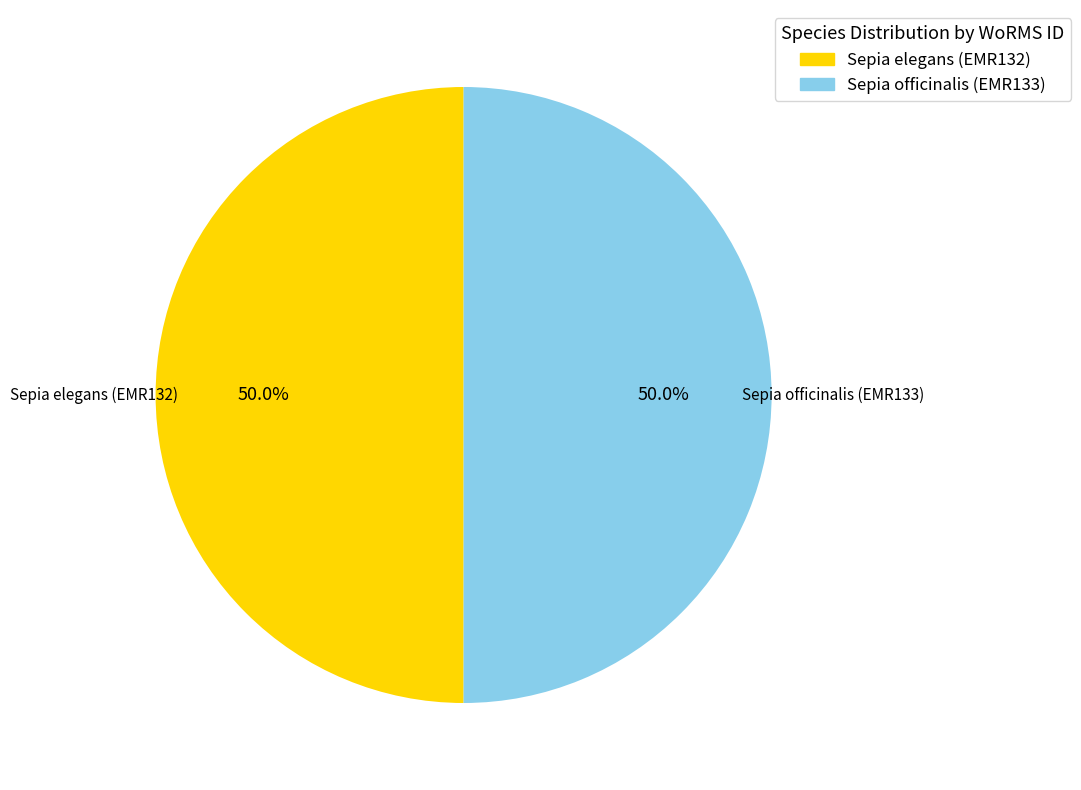

What is the ratio of the value at Sepia officinalis (EMR133) to the value at Sepia elegans (EMR132)?

1.0